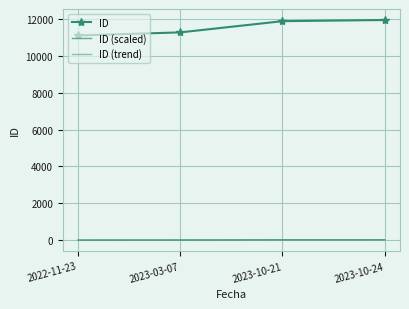

Between 2022-11-23 and 2023-03-07, which is larger?

2023-03-07